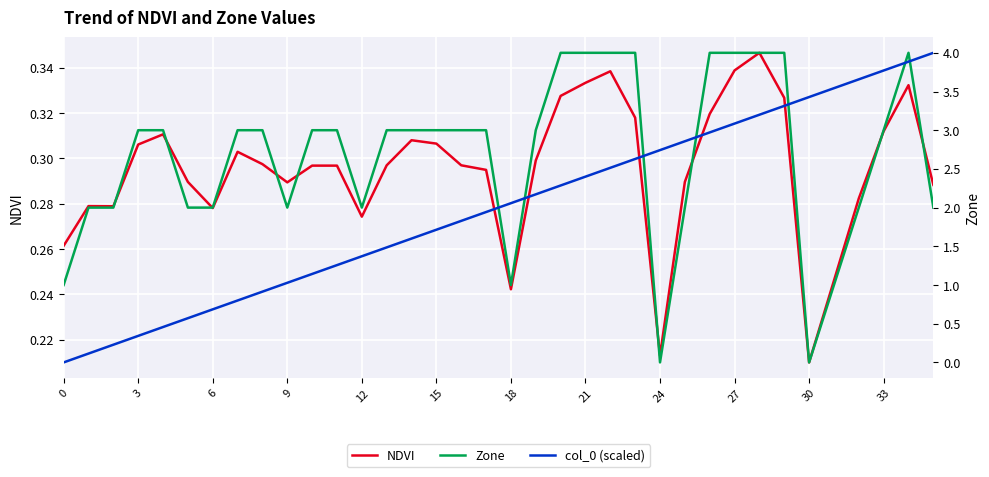

Which series has the widest spread of values?

Zone